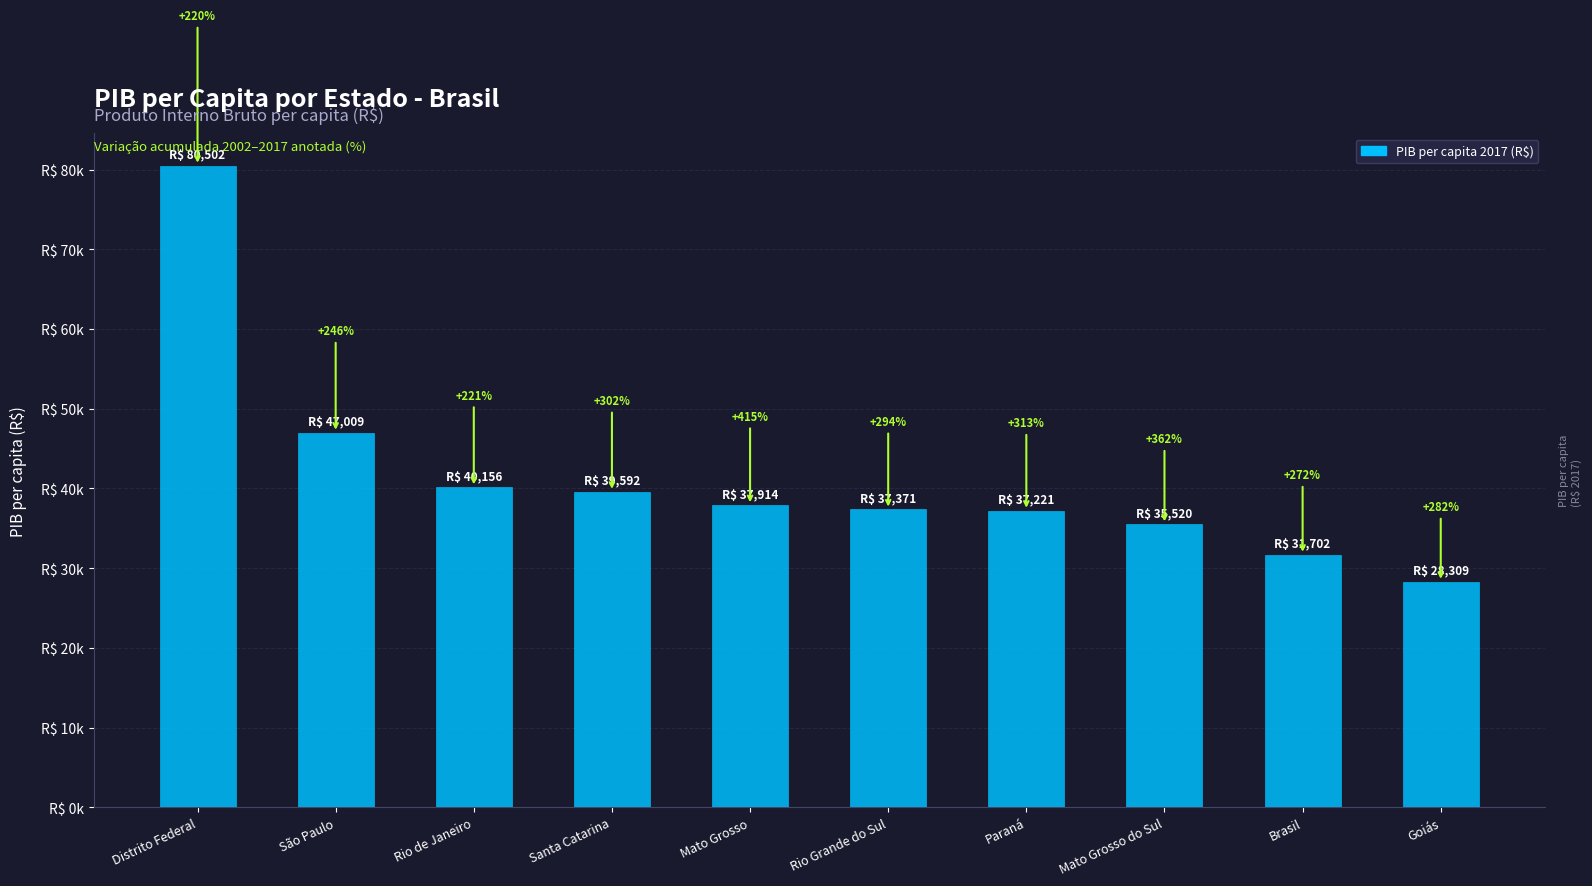

Are the bars horizontal?

No